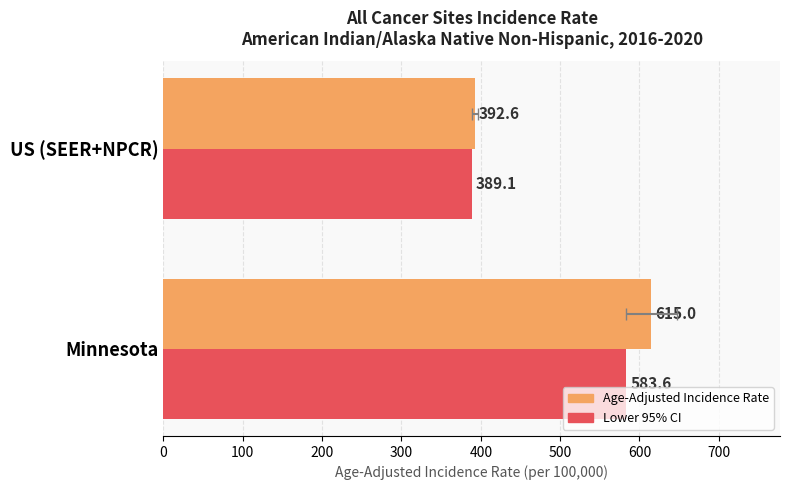

What is the approximate value of Lower 95% CI at US (SEER+NPCR)?

389.1